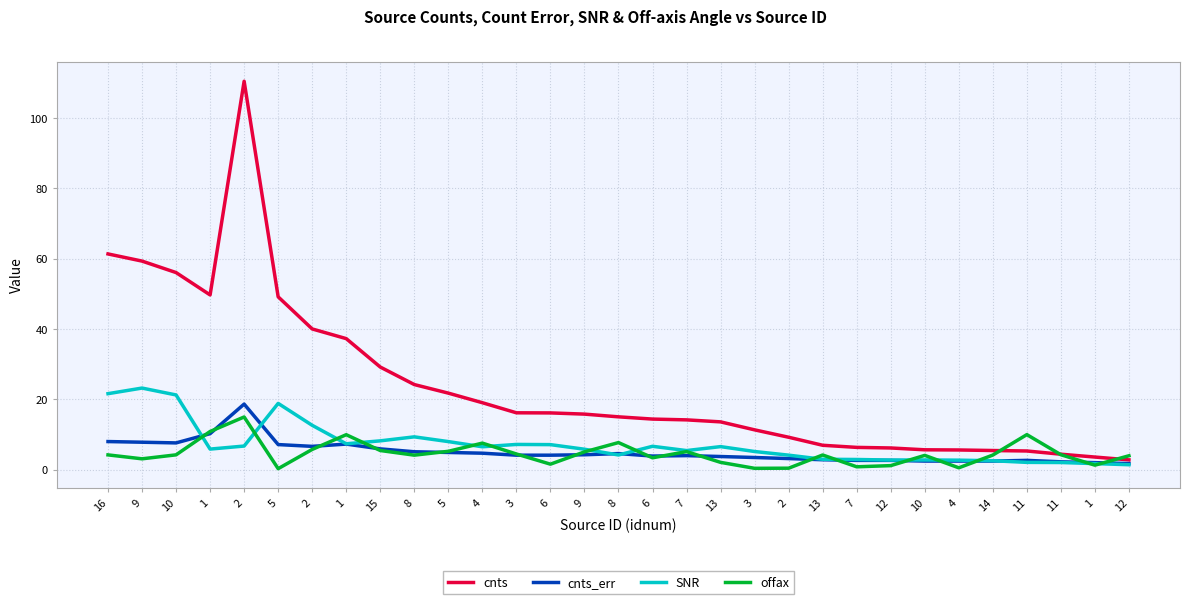

Rank the series by their maximum value, from lowest to highest.

offax, cnts_err, SNR, cnts